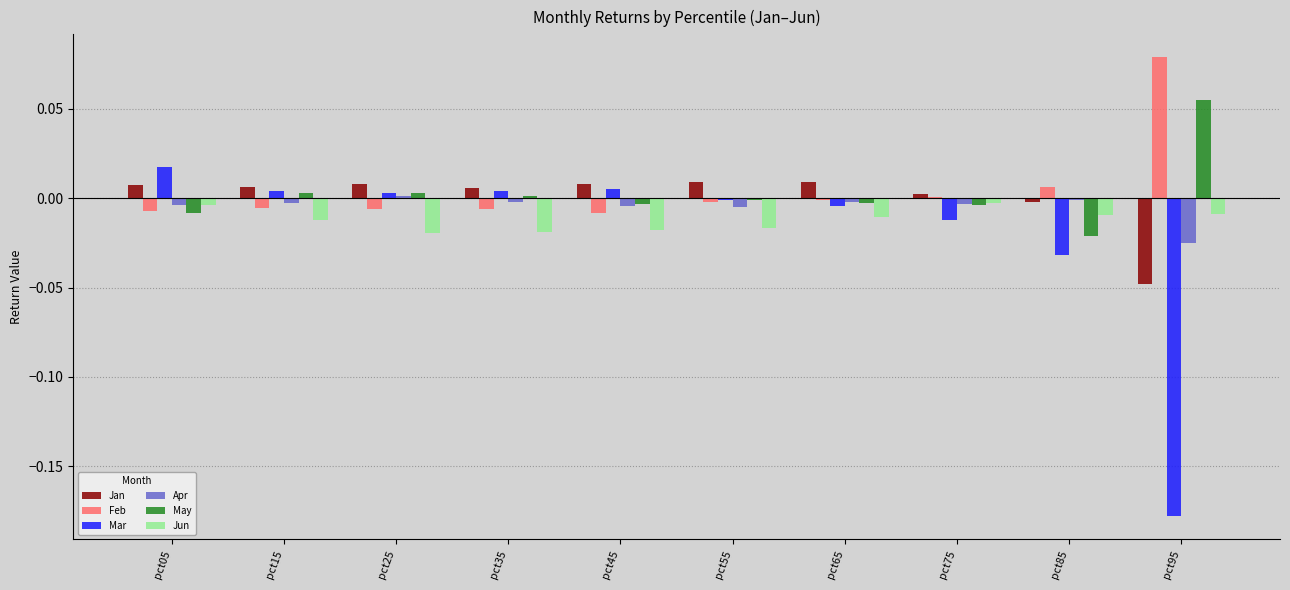

Is the value of Mar at pct95 greater than the value of Feb at pct95?

No